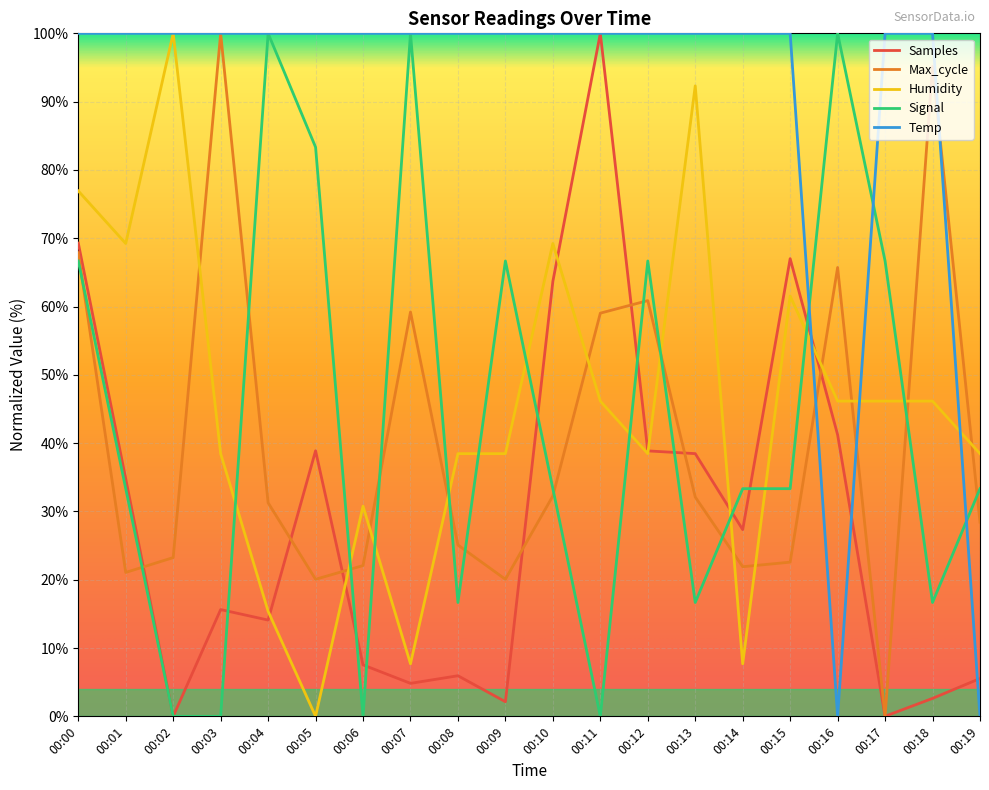

How many lines are shown in the chart?

5